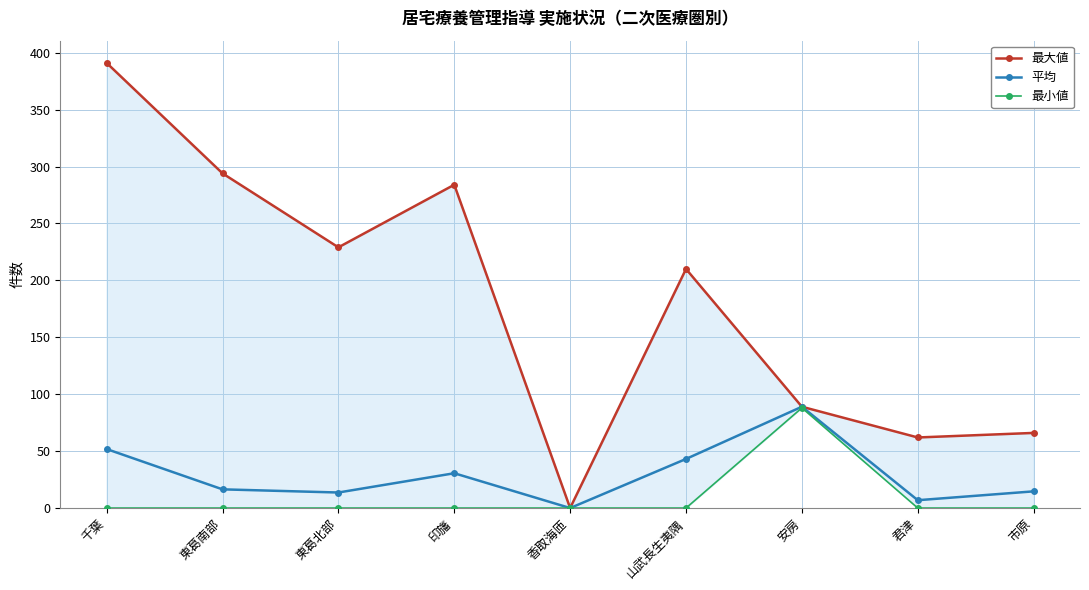

How many lines are shown in the chart?

3